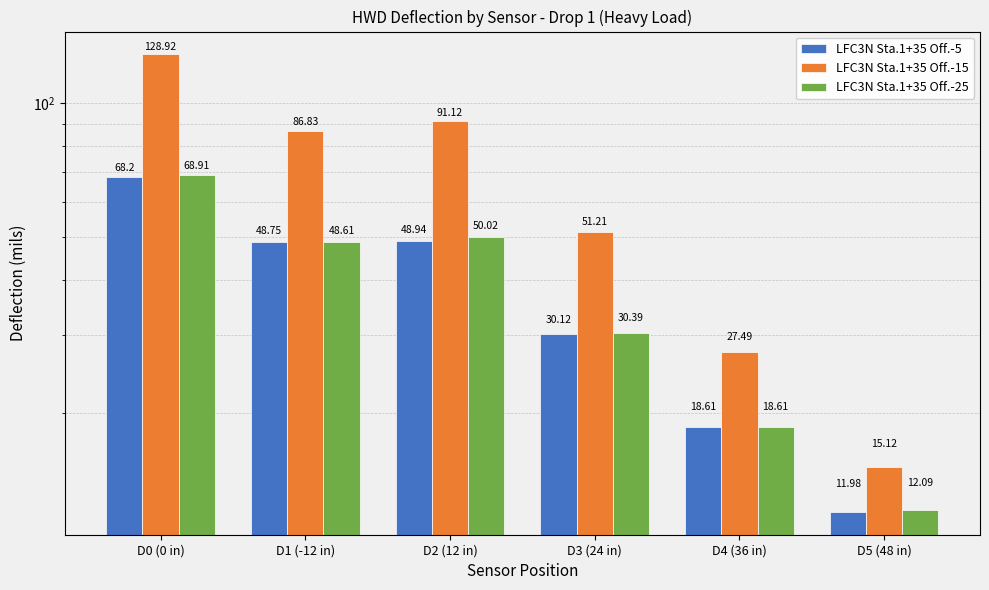

What is the difference between the maximum and minimum values in the LFC3N Sta.1+35 Off.-15 series?

113.8